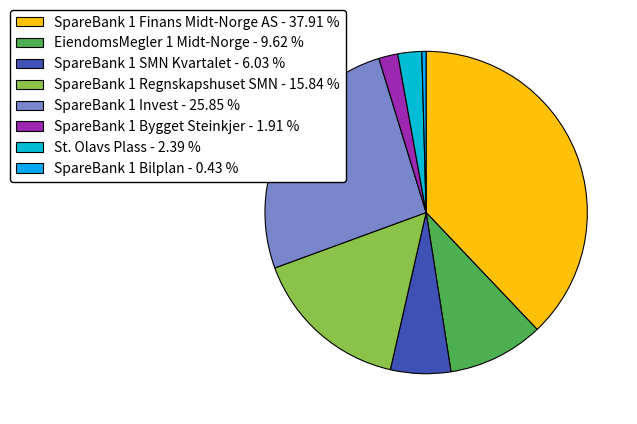

Which slice is the largest?

SpareBank 1 Finans Midt-Norge AS